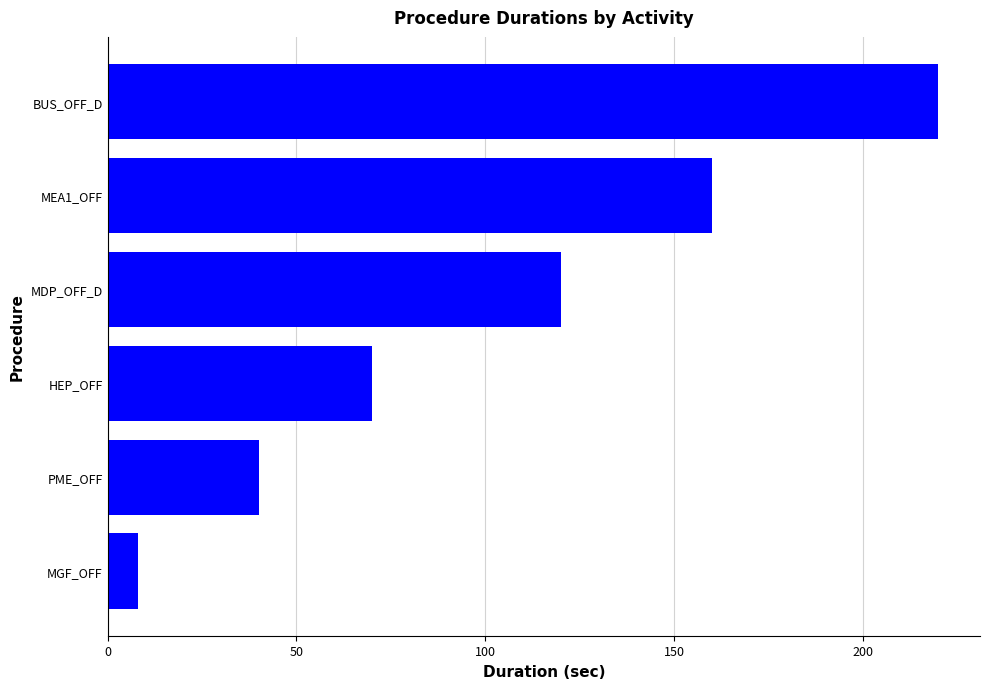

What is the sum of all values?

618